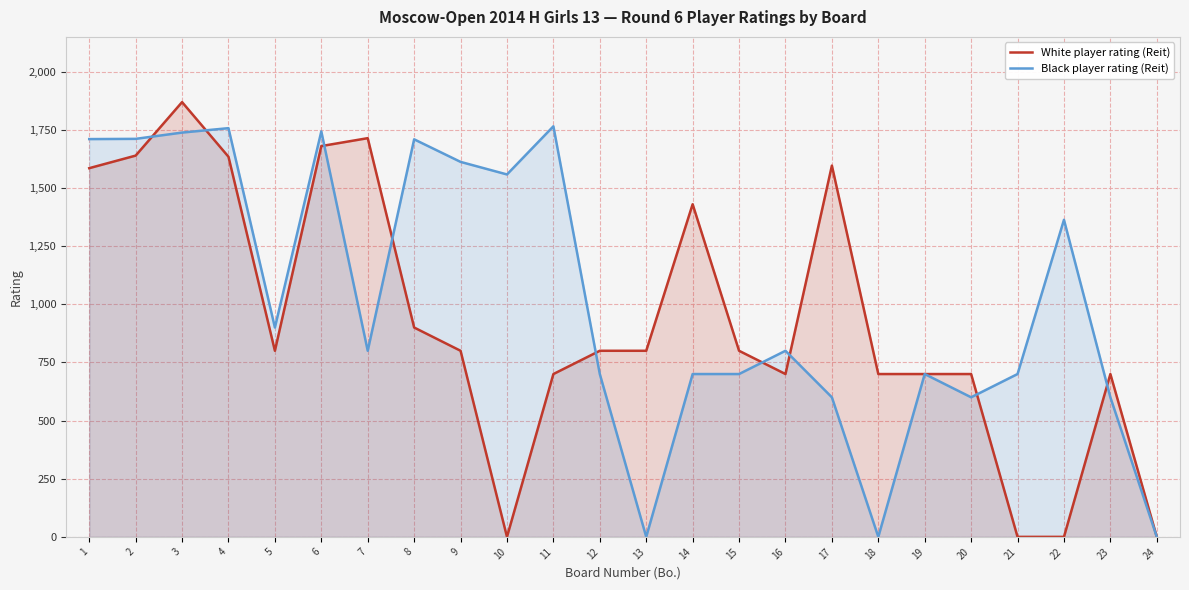

Where is White player rating (Reit) nearest to the value 934?

8